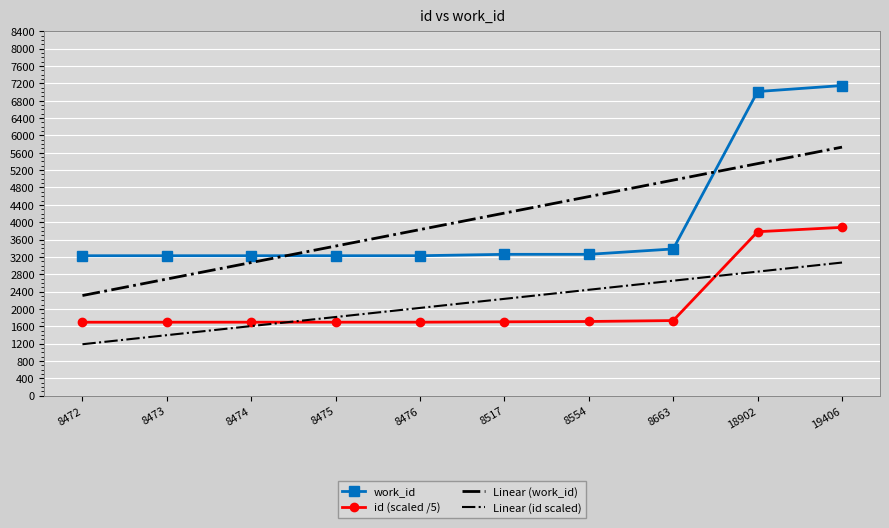

Which category has the highest value in the Linear (id scaled) series?

19406